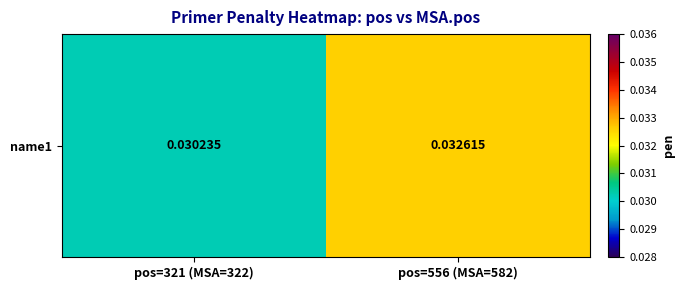

How many values are between 0 and 1?

2